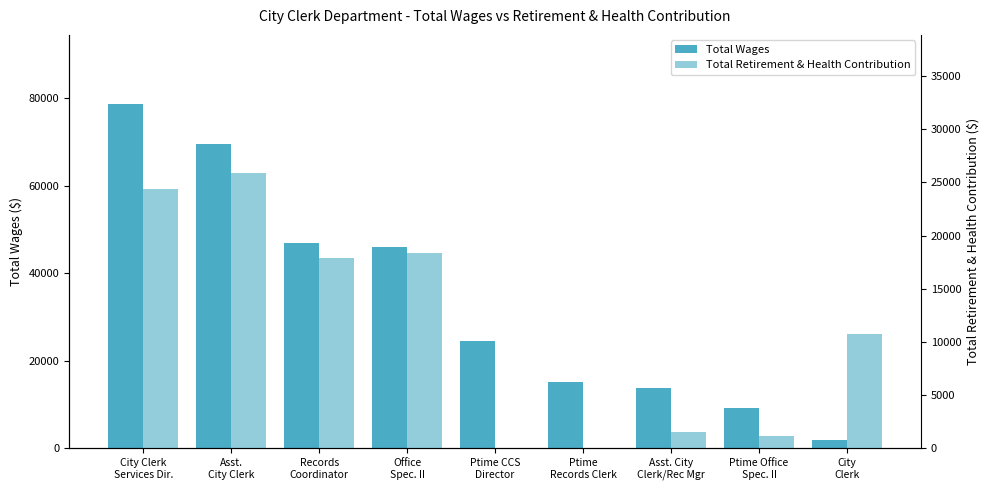

Rank the series by their maximum value, from lowest to highest.

Total Retirement & Health Contribution, Total Wages